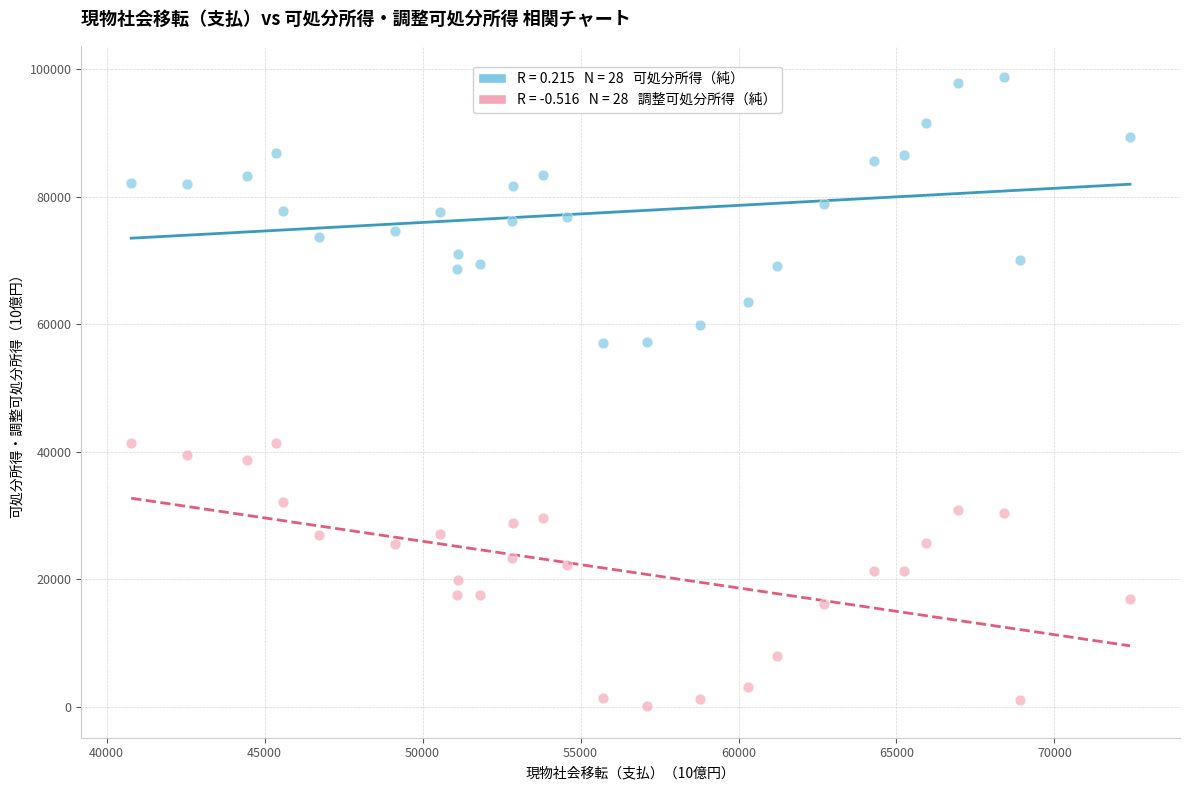

Across all data points, what is the range of X values (max minus min)?

31619.5